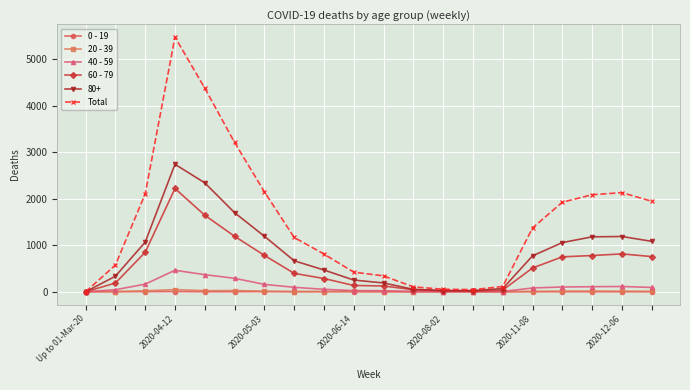

True or false: 60 - 79 has more than 1 interior local peaks.

True